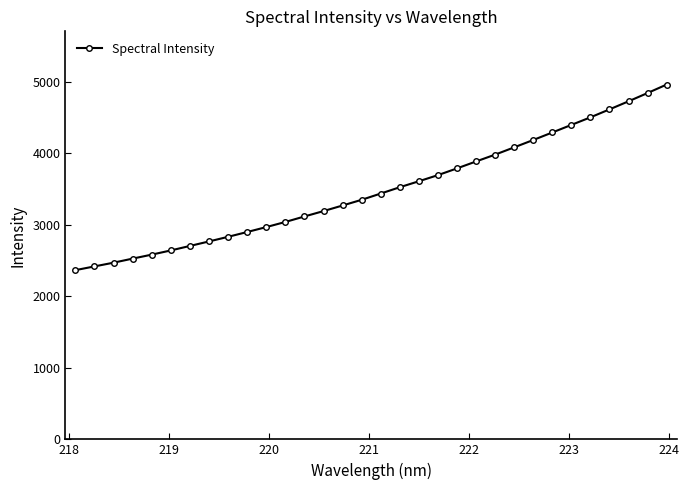

What is the greatest value displayed?

4961.5